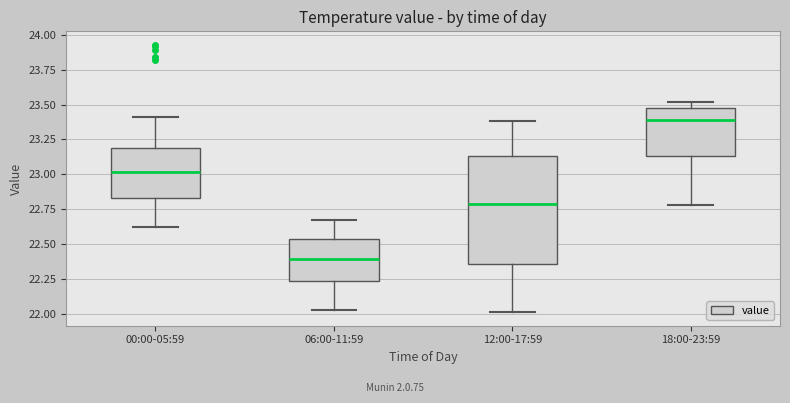

Reading left to right, transcribe this box plot: for each box, give where its median line is, the range the box spans, and where its two whiskers end, as read against the y-axis. The values are not printed on the chart, so give them approximately, as read against the axis.

00:00-05:59: median 23.00, box 22.85 to 23.20, whiskers 22.60 to 23.40
06:00-11:59: median 22.40, box 22.25 to 22.55, whiskers 22.05 to 22.65
12:00-17:59: median 22.80, box 22.35 to 23.15, whiskers 22.00 to 23.40
18:00-23:59: median 23.40, box 23.15 to 23.45, whiskers 22.80 to 23.50